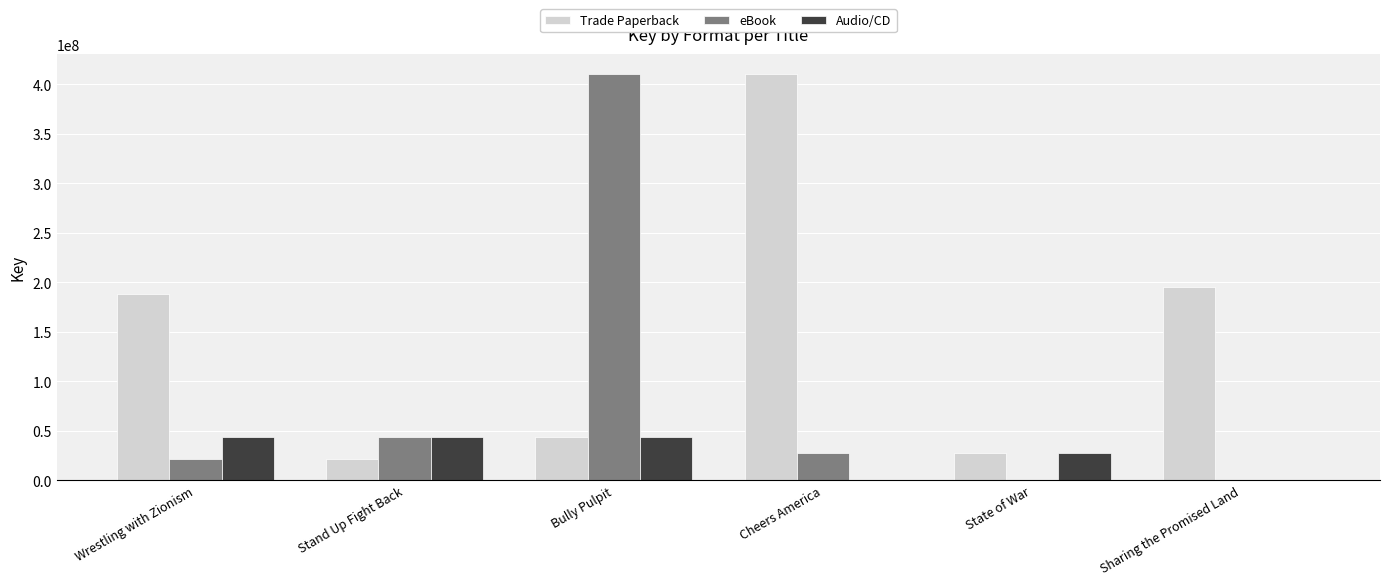

What value does the Trade Paperback series have at Bully Pulpit?

44252274